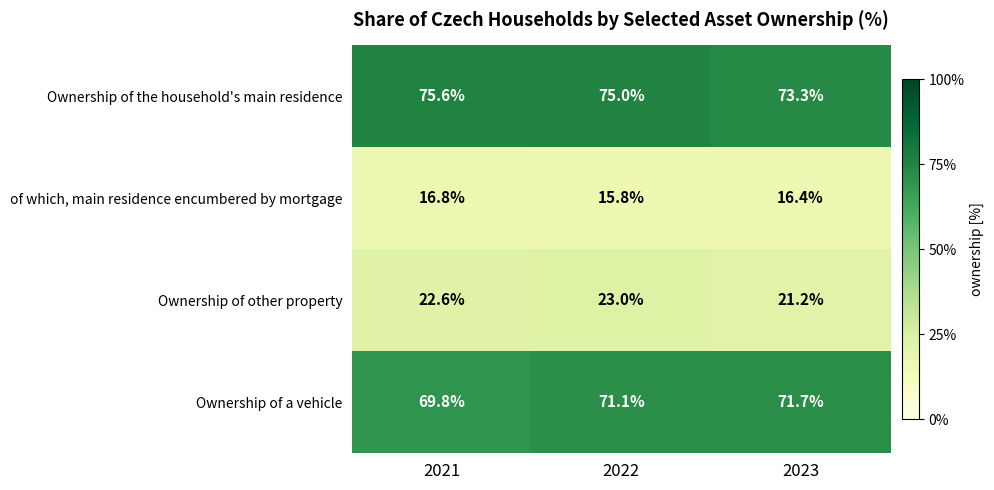

What is the difference between the second highest and minimum values in the Ownership of other property series?

1.4